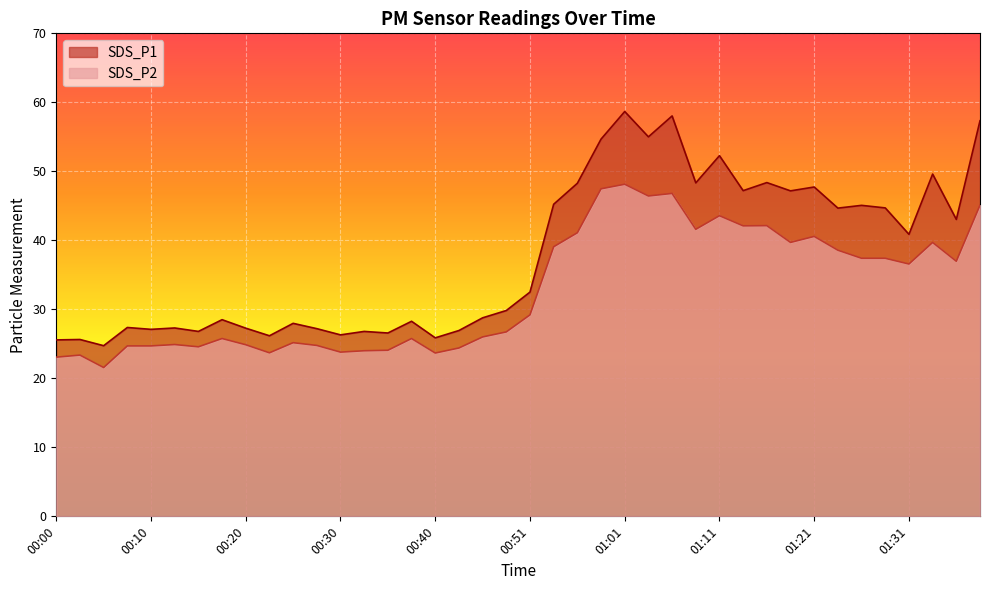

What are all the series names shown in the legend?

SDS_P1, SDS_P2